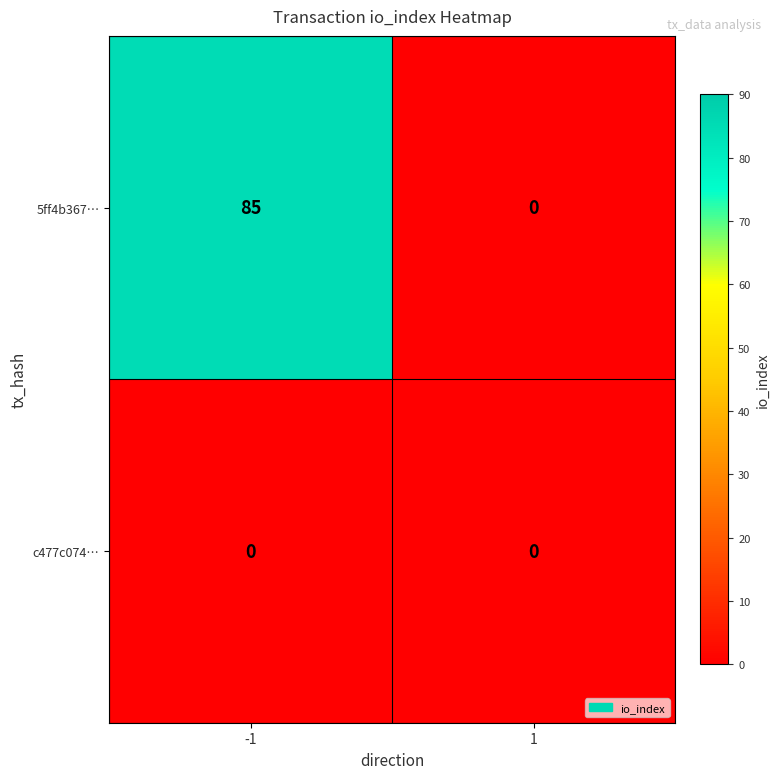

Reading left to right, what are all the values shown in this chart?

5ff4b367…: 85	0
c477c074…: 0	0